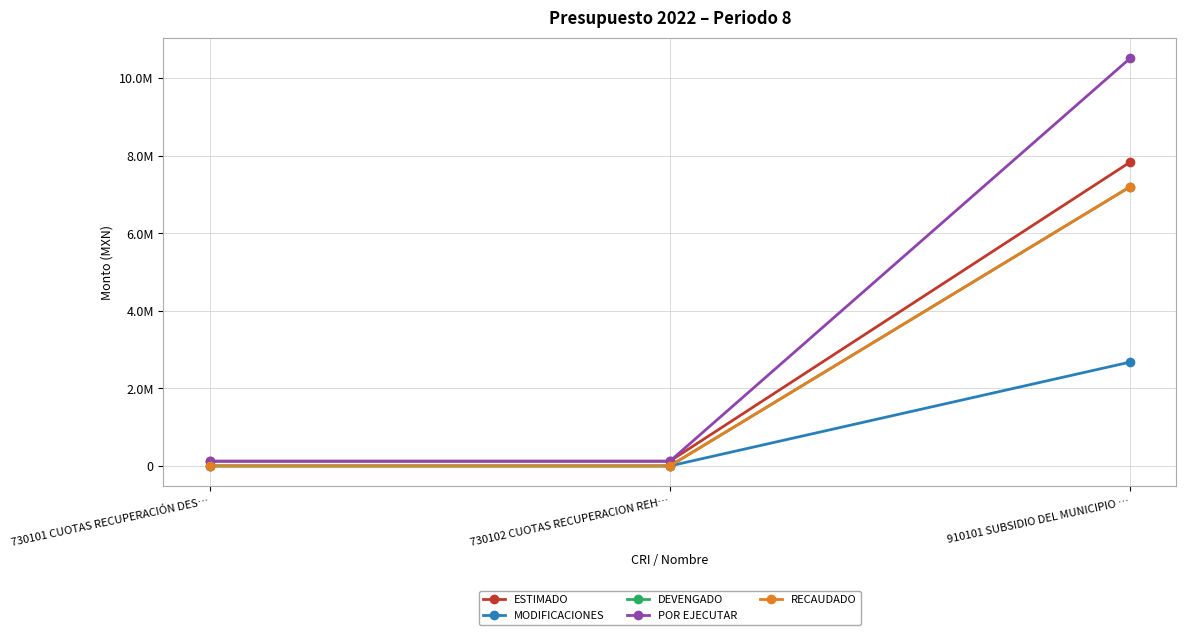

Rank the series at 730101 CUOTAS RECUPERACIÓN DES… from lowest to highest value.

MODIFICACIONES, DEVENGADO, RECAUDADO, ESTIMADO, POR EJECUTAR